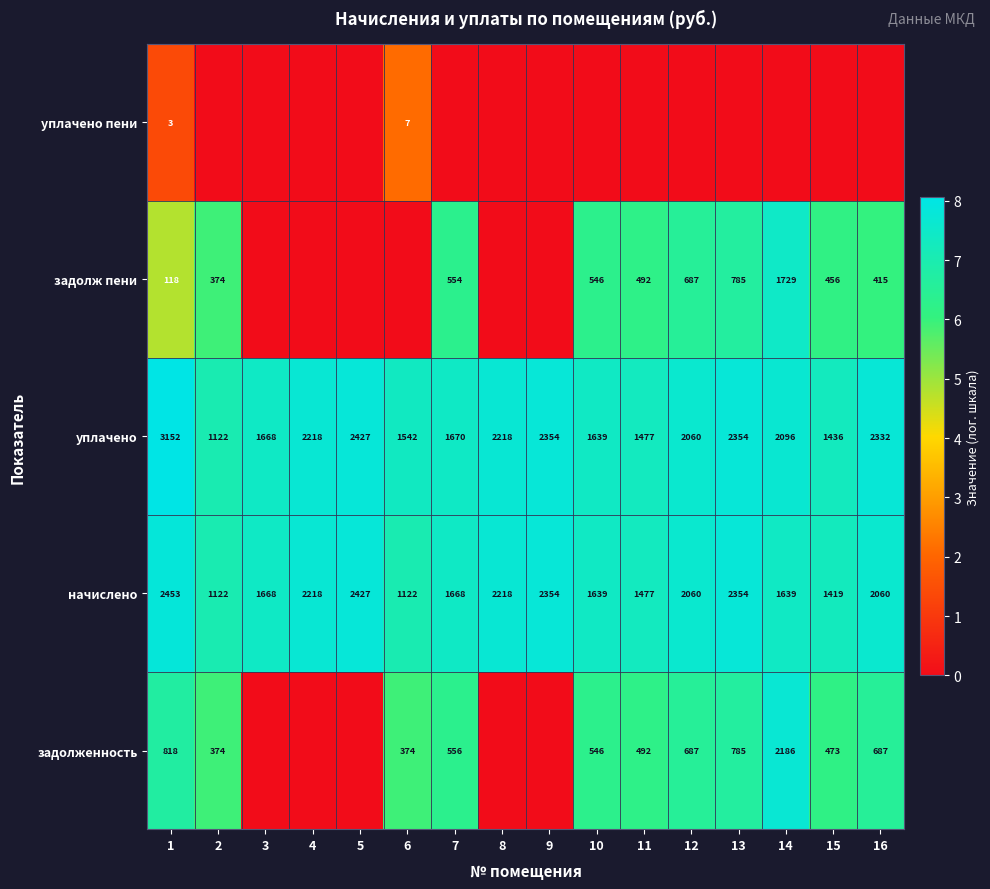

What is the difference between the maximum and minimum values in the уплачено series?

2030